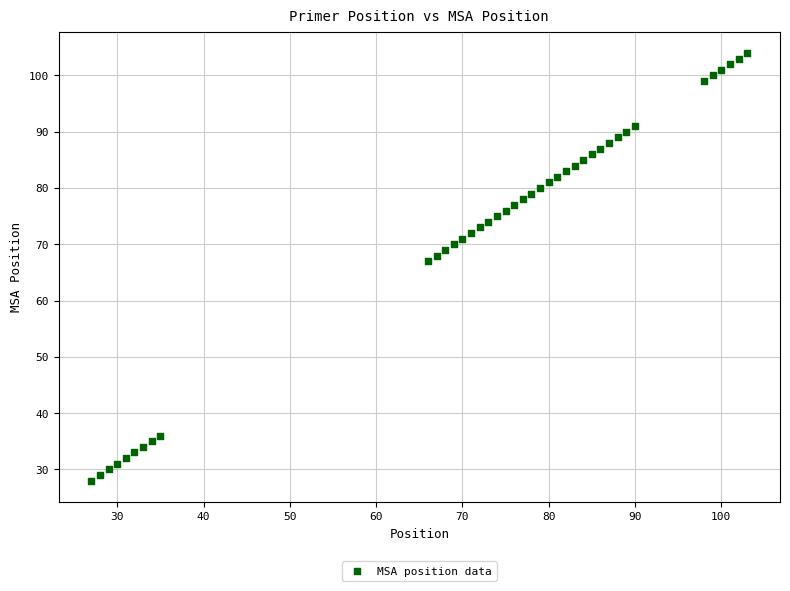

What is the range of Y values (max minus min)?

76